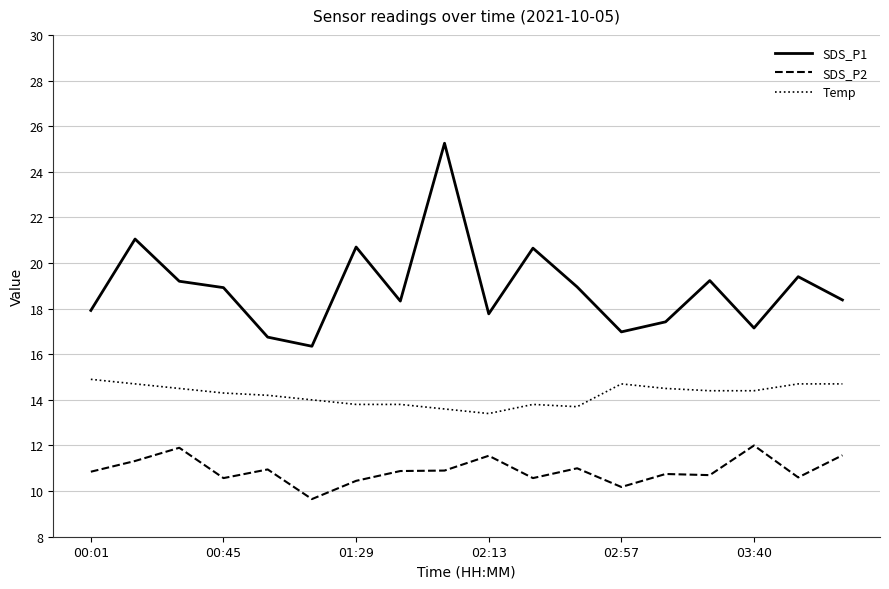

List the series in order of their overall mean, highest first.

SDS_P1, Temp, SDS_P2